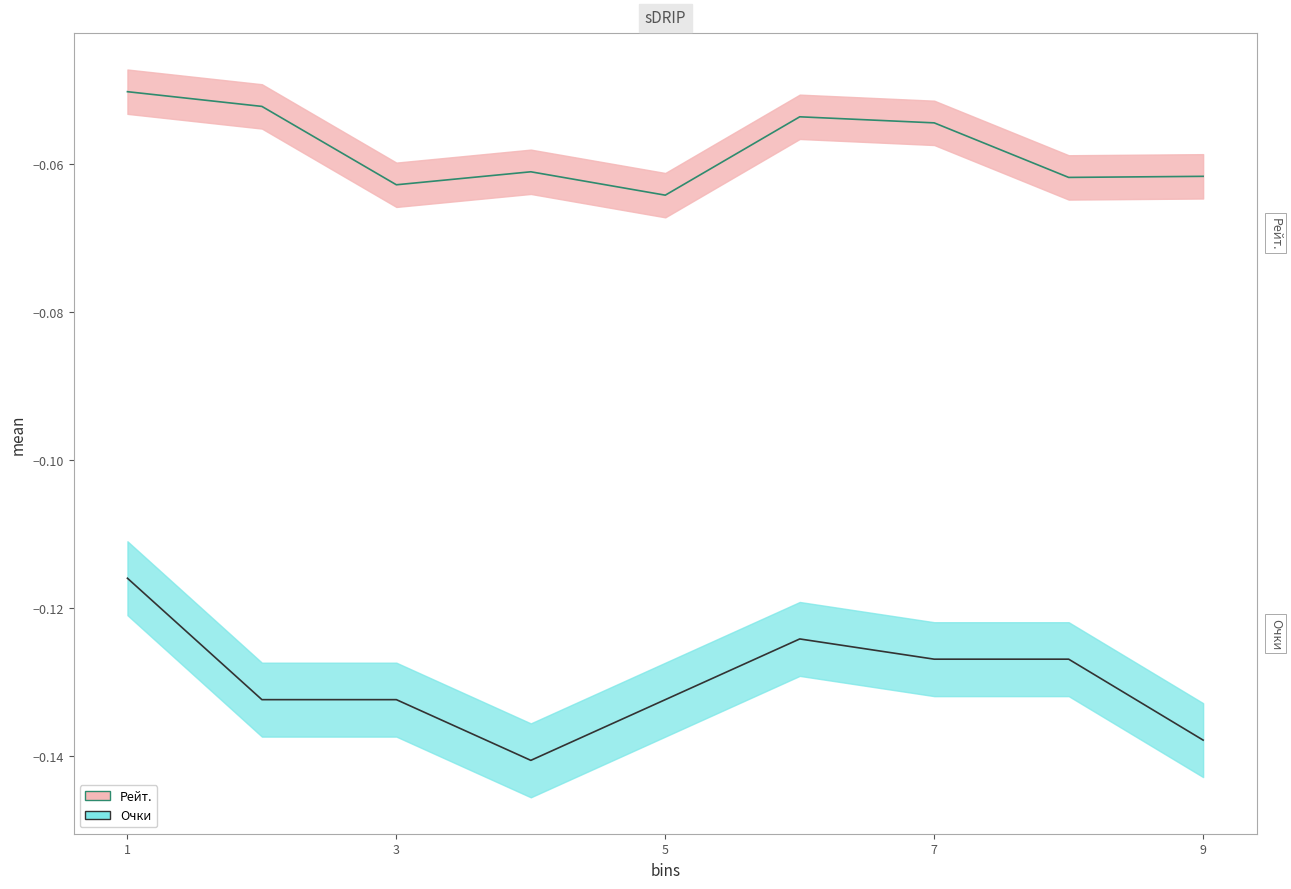

Is this an area chart (filled region under the line)?

No